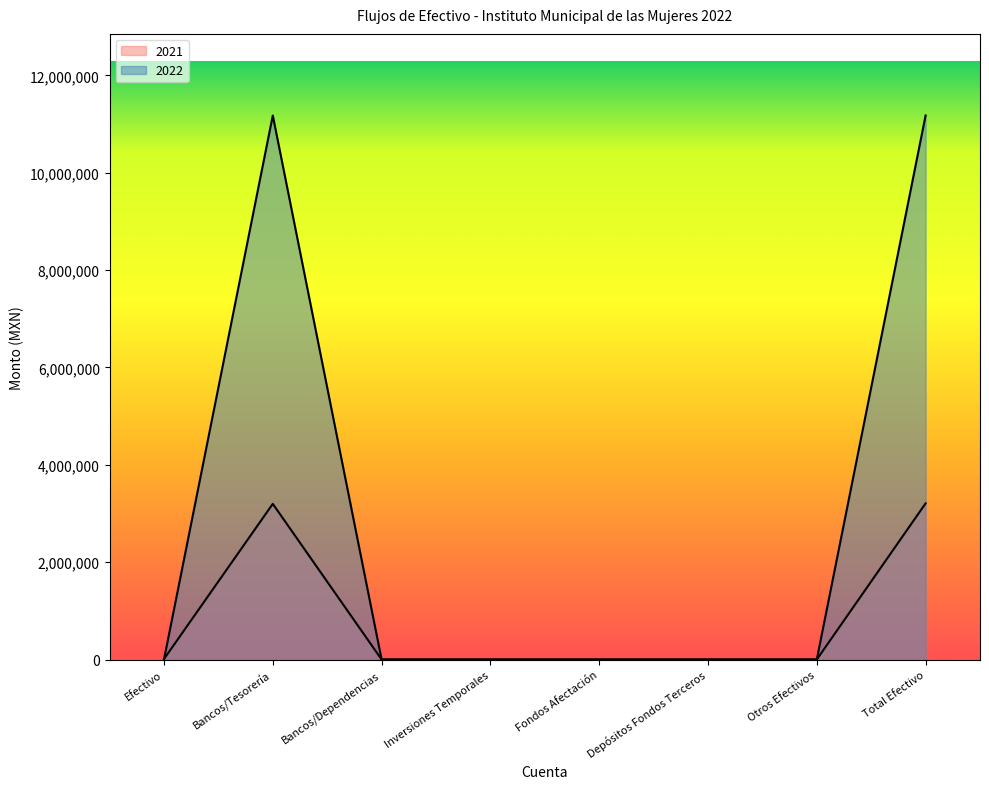

What are all the series names shown in the legend?

2022, 2021